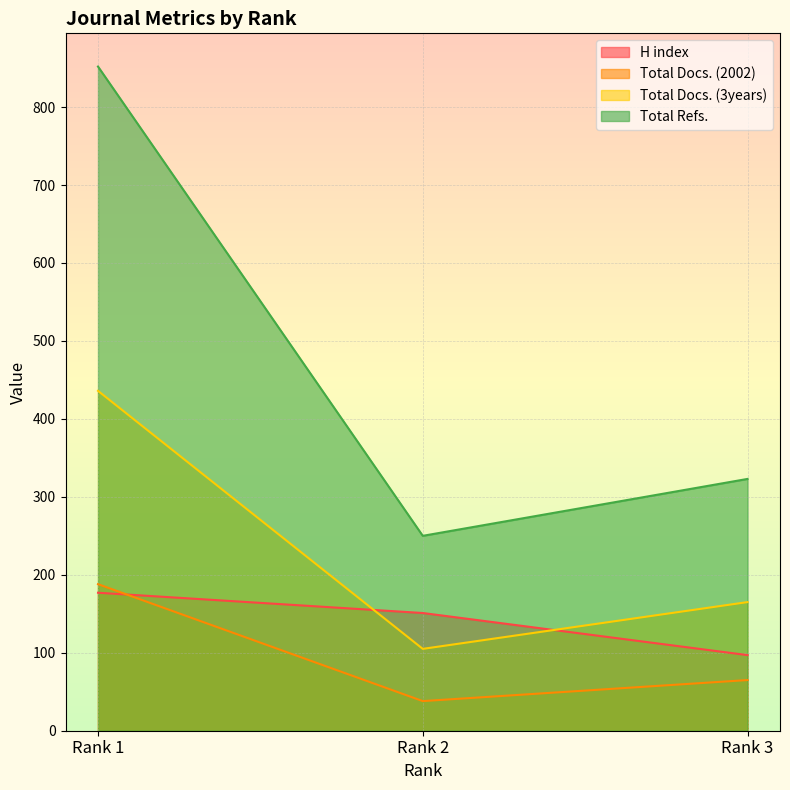

Rank the series at Rank 1 from highest to lowest value.

Total Refs., Total Docs. (3years), Total Docs. (2002), H index